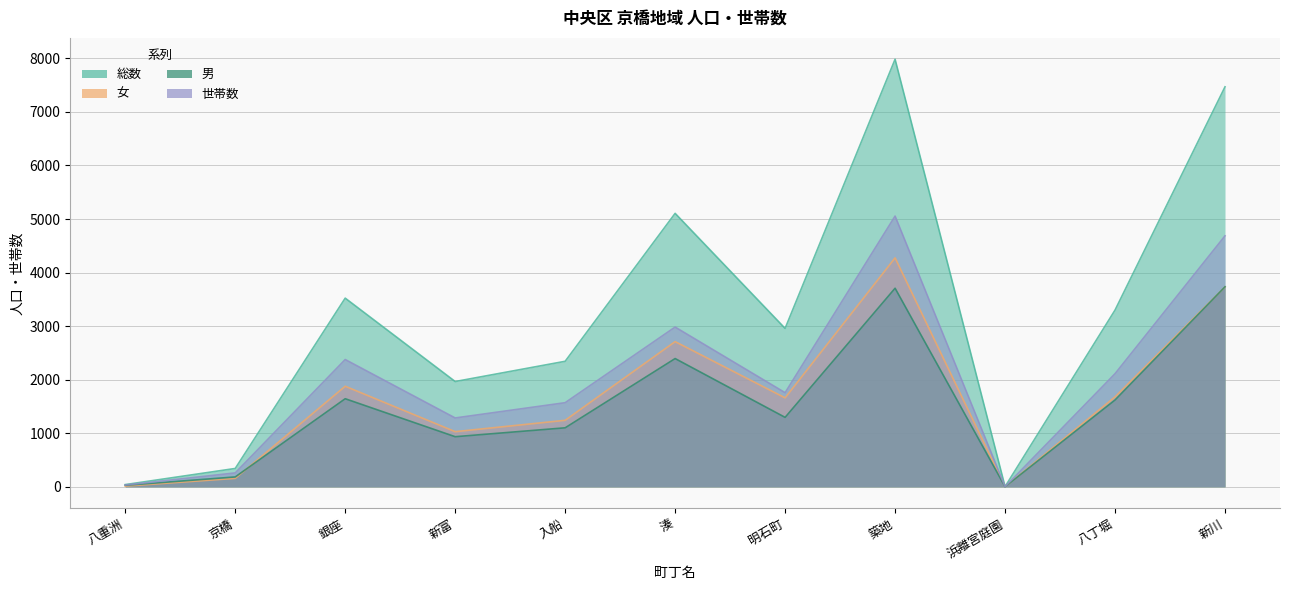

Reading right to left, list all the values displayed in this chart.

総数: 7468	3300	4	7983	2958	5106	2344	1966	3523	343	42
男: 3735	1621	2	3708	1297	2395	1102	936	1645	185	29
女: 3733	1679	2	4275	1661	2711	1242	1030	1878	158	13
世帯数: 4686	2112	2	5055	1758	2983	1571	1286	2377	260	34